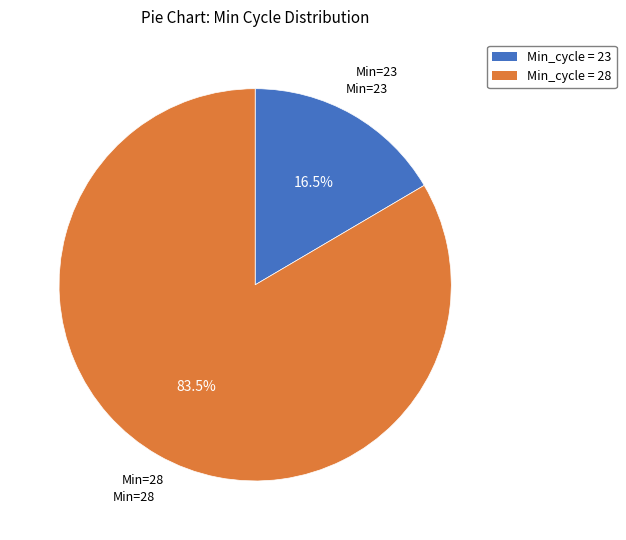

Between Min_cycle = 23 and Min_cycle = 28, which is larger?

Min_cycle = 28